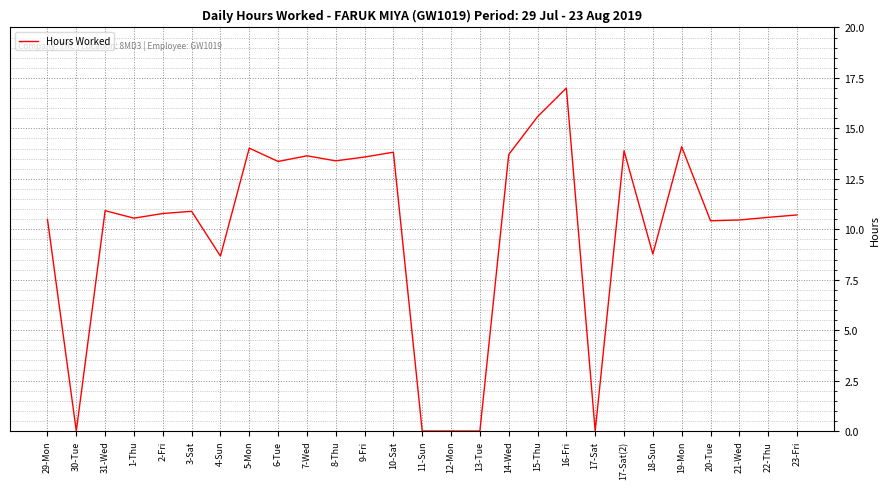

What is the sum of the values at 11-Sun and 16-Fri?

17.0